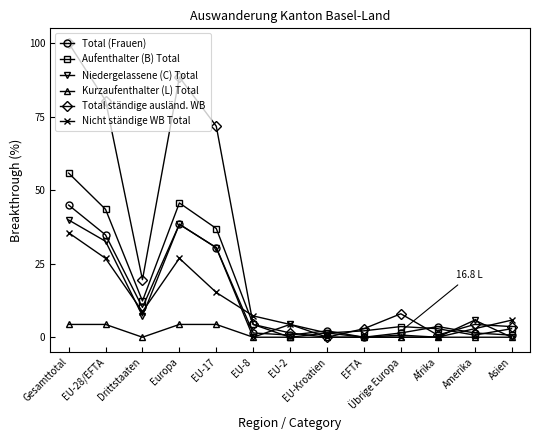

Where is Total (Frauen) nearest to the value 22?

EU-17